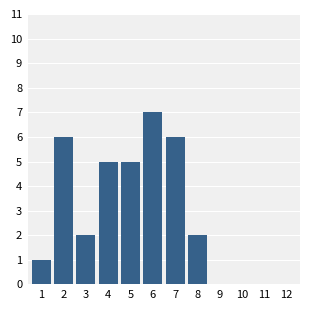

Reading right to left, extract all data points from this chart.

12=0	11=0	10=0	9=0	8=2	7=6	6=7	5=5	4=5	3=2	2=6	1=1